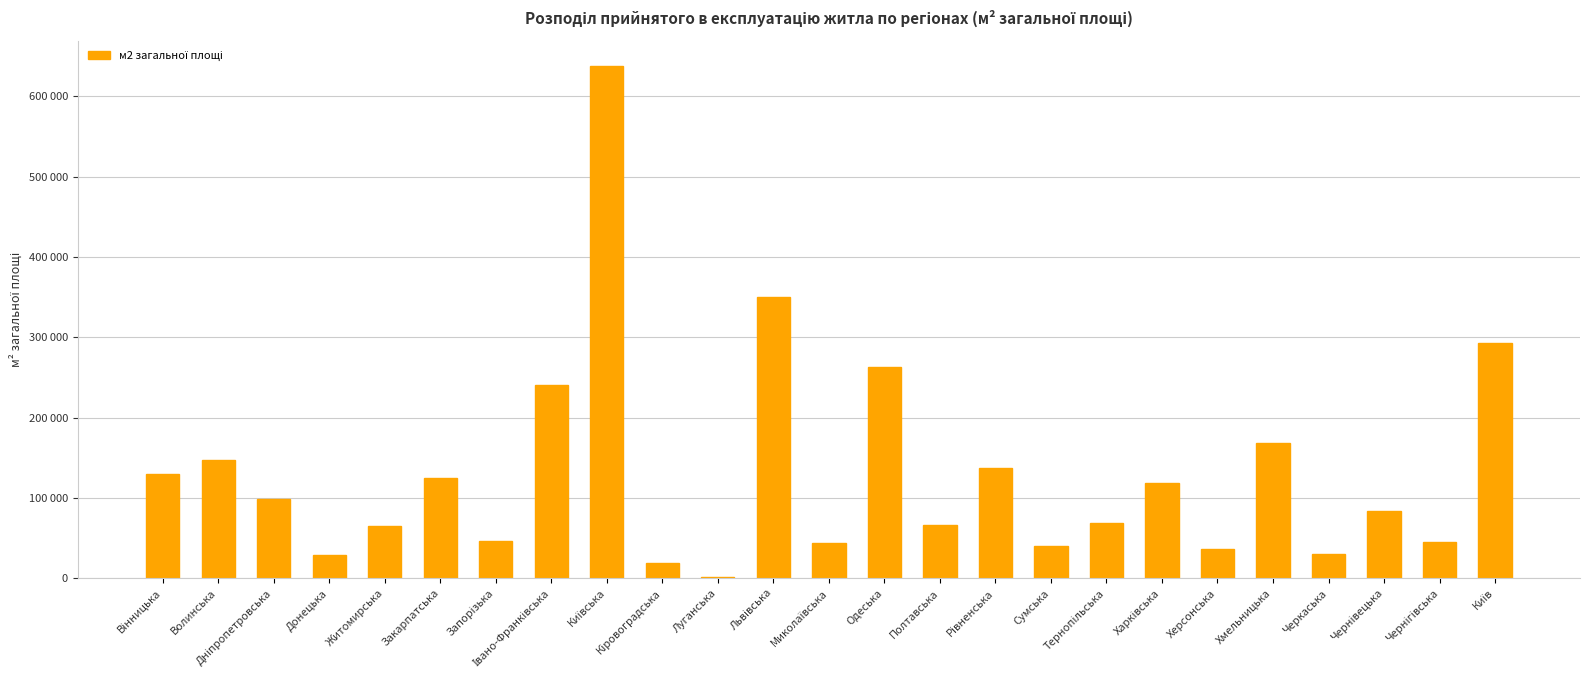

Does the chart contain any negative values?

No